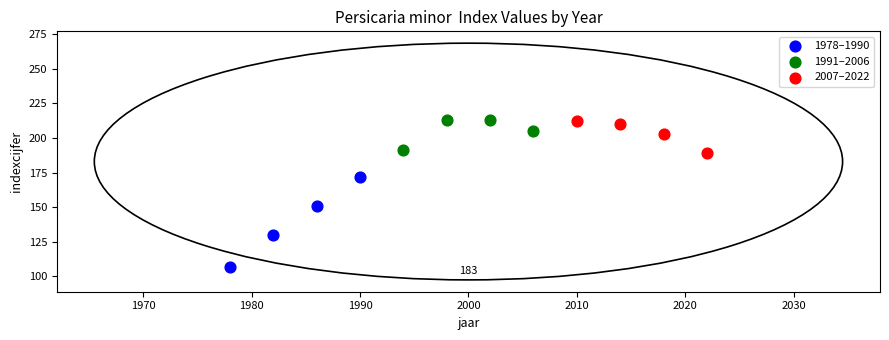

Which series contains the lowest Y value?

1978–1990